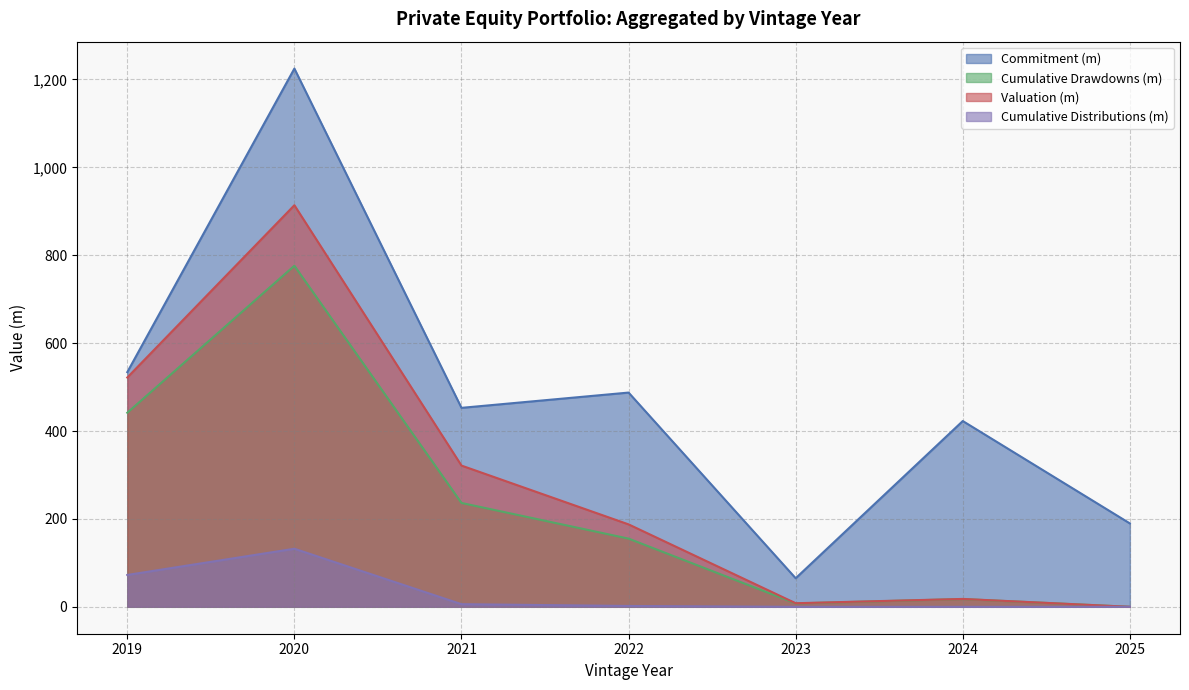

At which category is the sum across all series the highest?

2020